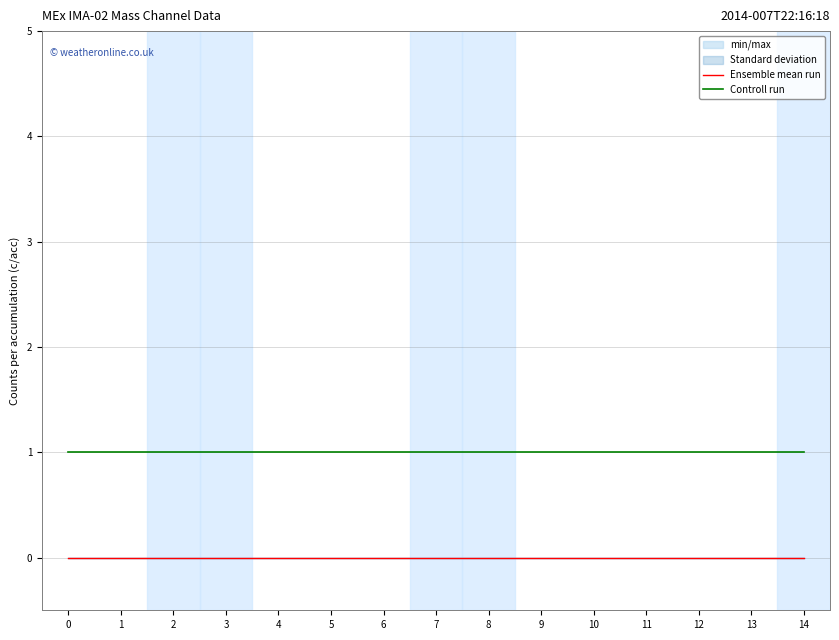

Reading left to right, list all the values displayed in this chart.

Ensemble mean run: 0	0	0	0	0	0	0	0	0	0	0	0	0	0	0
Controll run: 1	1	1	1	1	1	1	1	1	1	1	1	1	1	1